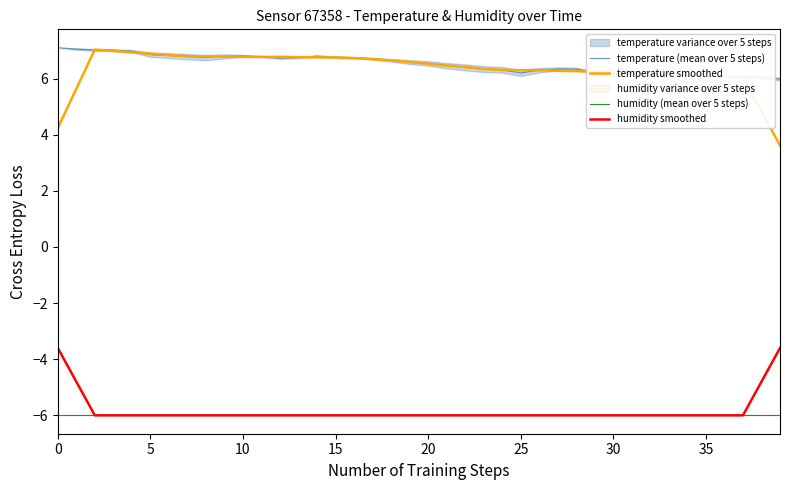

True or false: temperature smoothed and humidity smoothed cross at least once.

False